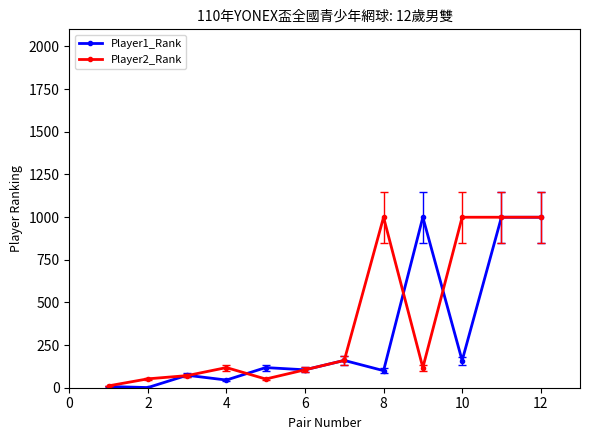

True or false: Player2_Rank has more than 0 interior local peaks.

True